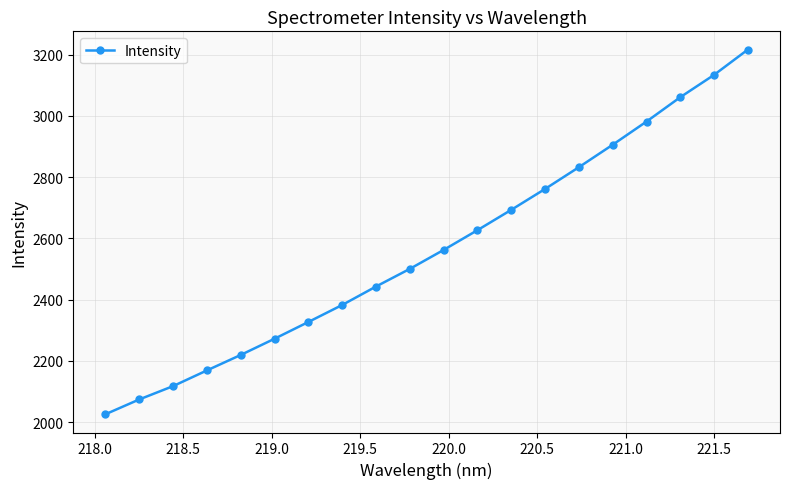

True or false: there are more than 0 points higher than both neighbors.

False